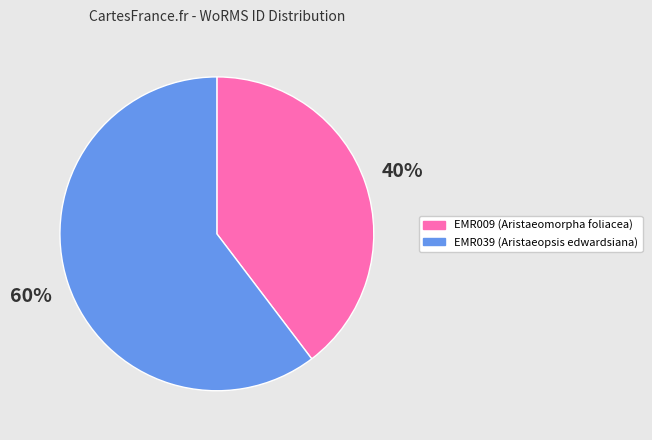

To the nearest percent, what is the average slice percentage?

50%